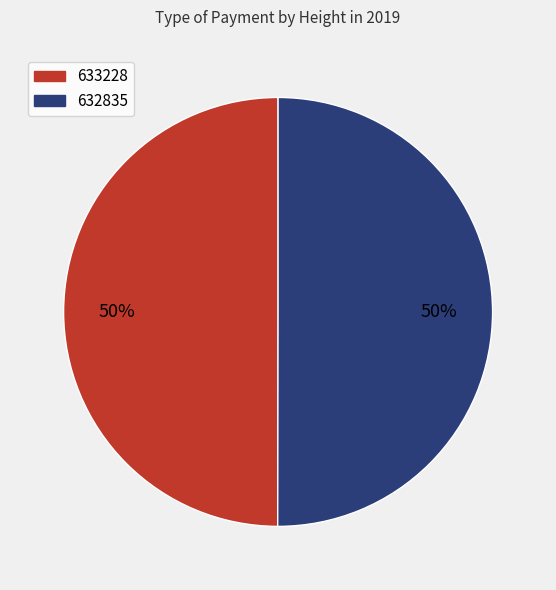

Combined, do 633228 and 632835 account for over 50%?

Yes